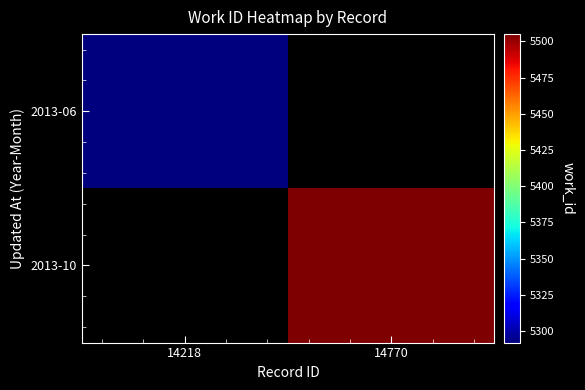

List the labels in order of 2013-06 value, smallest first.

14218, 14770